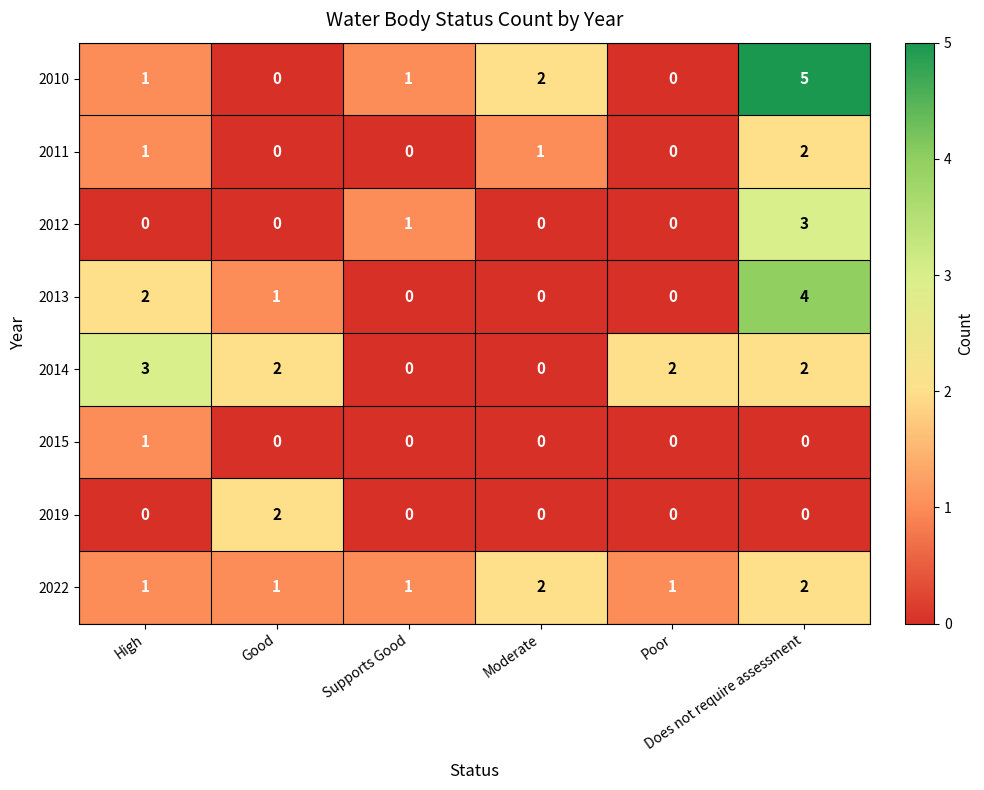

What is the difference between the maximum and minimum values in the 2012 series?

3